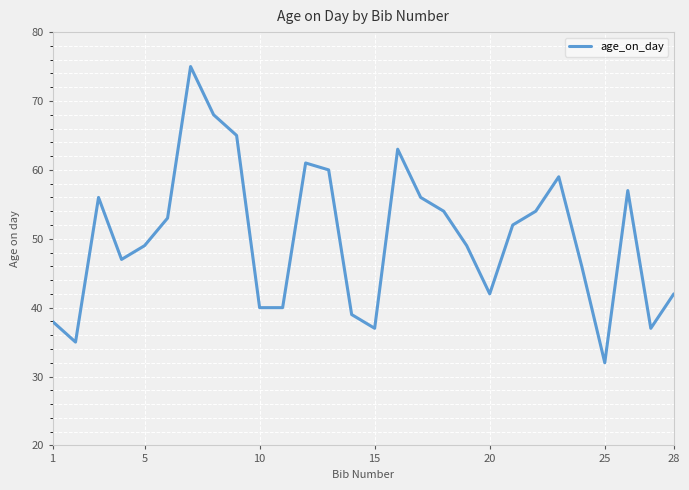

What is the difference between the maximum and minimum values?

43